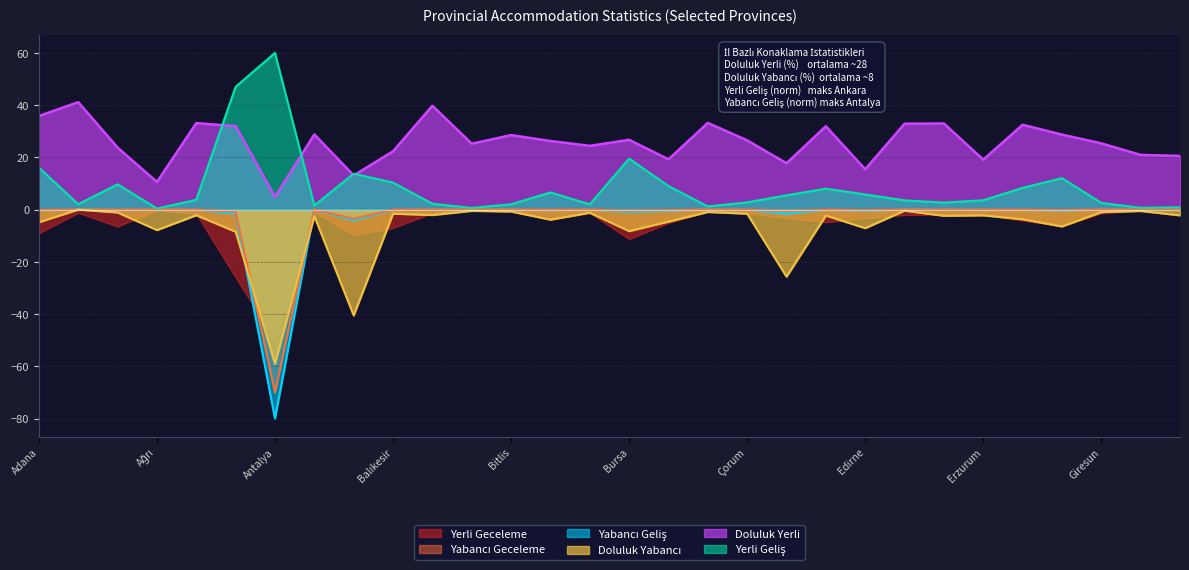

How many values in Yabancı Geliş are below zero?

29